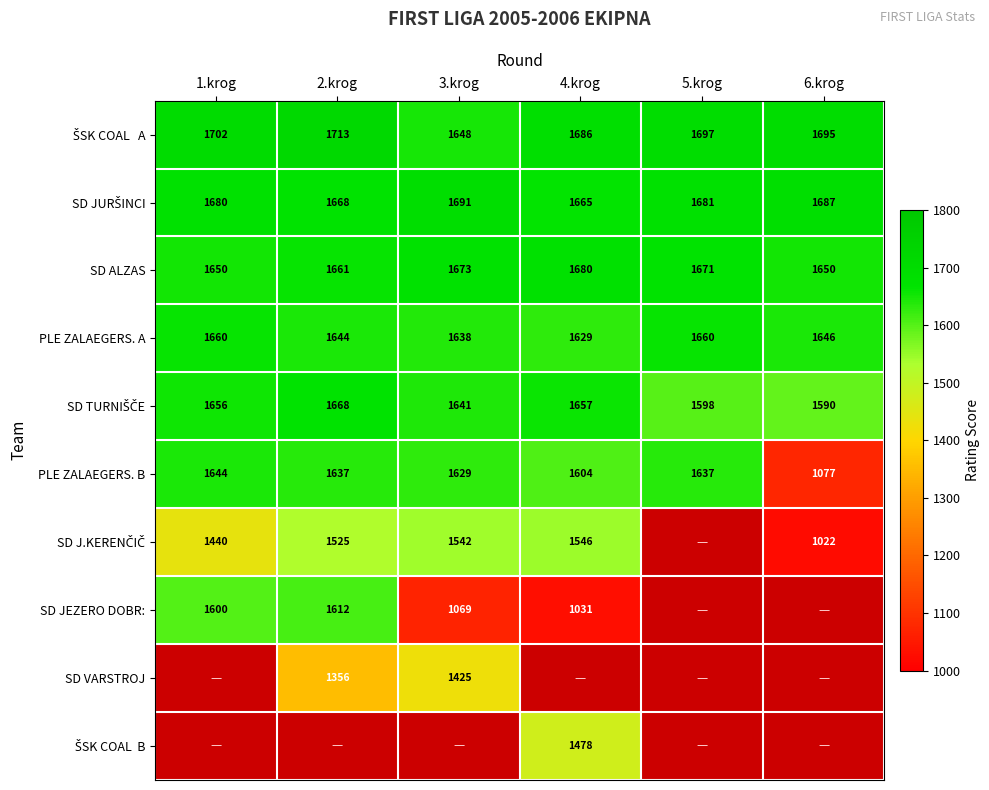

How many categories are shown in the chart?

6